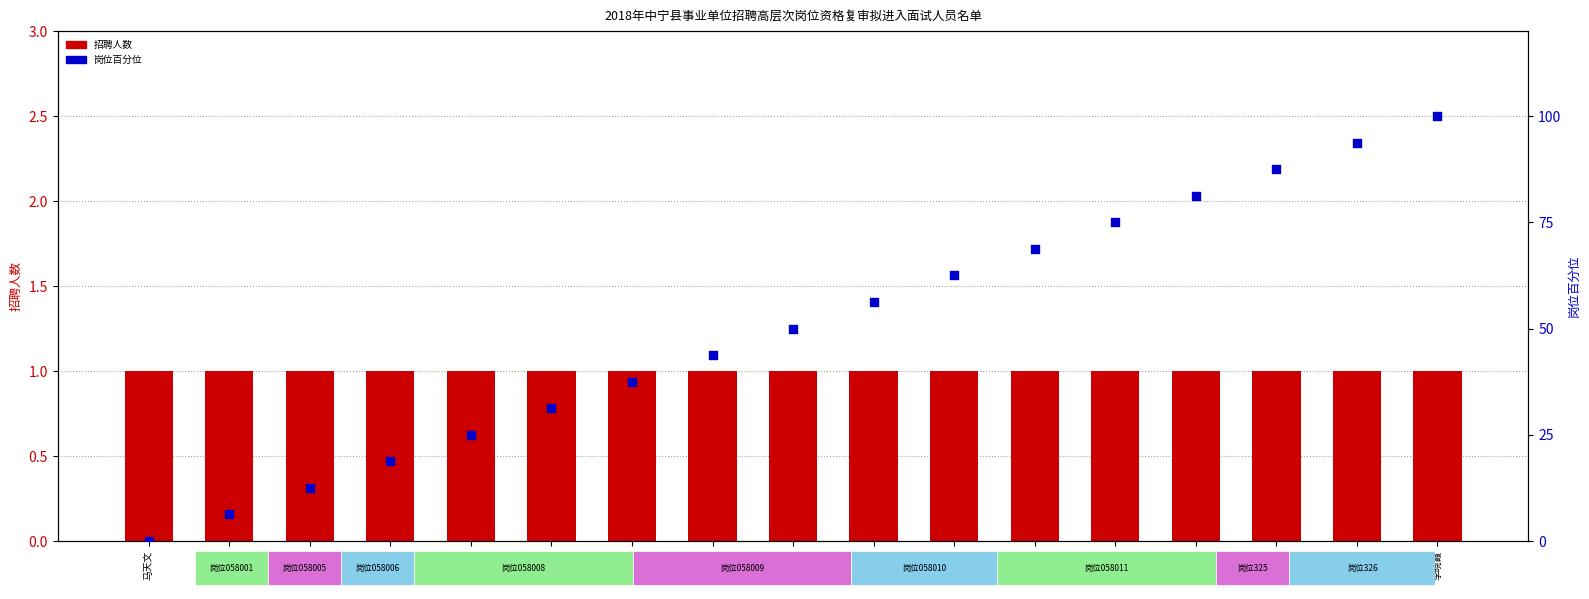

Which series has the largest total across all categories?

岗位序号百分位